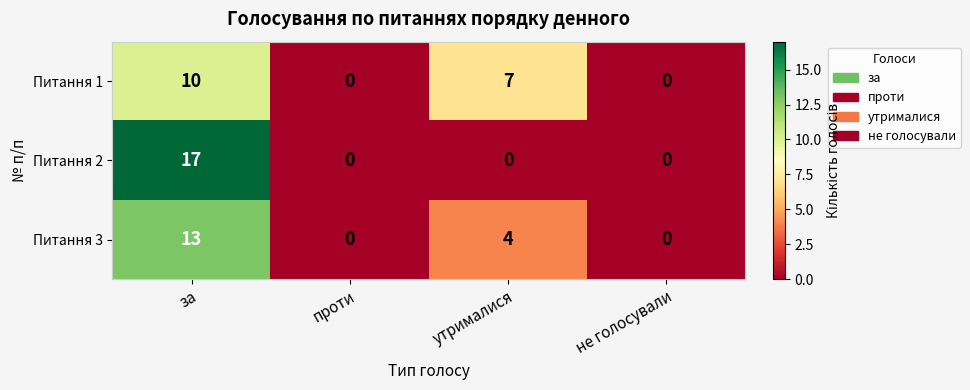

Reading left to right, extract all data points from this chart.

Питання 1: 10	0	7	0
Питання 2: 17	0	0	0
Питання 3: 13	0	4	0